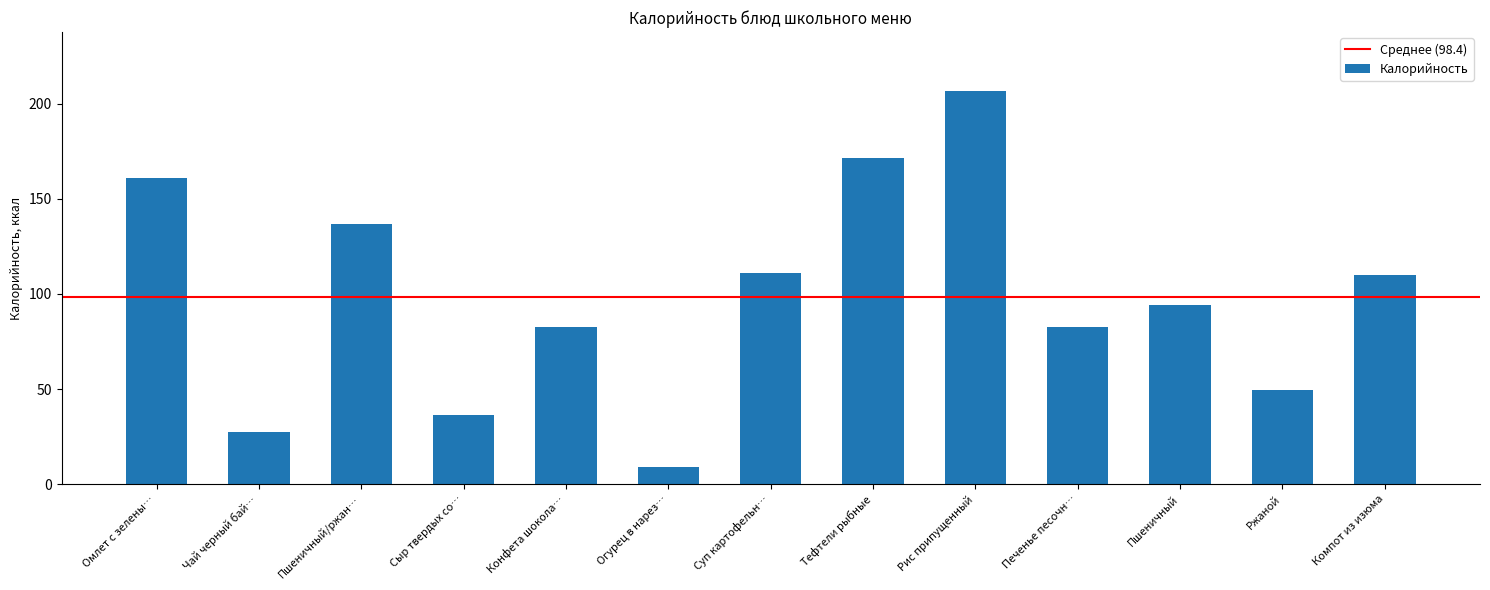

What is the average value?

98.4